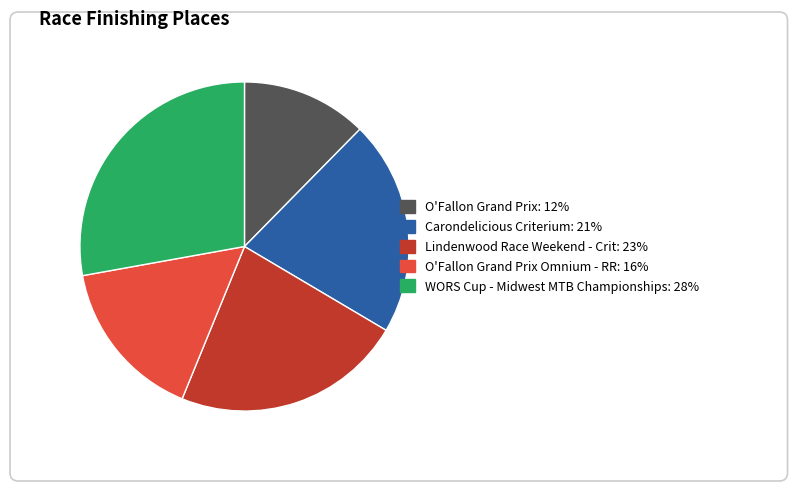

To the nearest percent, what is the combined percentage of WORS Cup - Midwest MTB Championships and Lindenwood Race Weekend - Crit?

51%